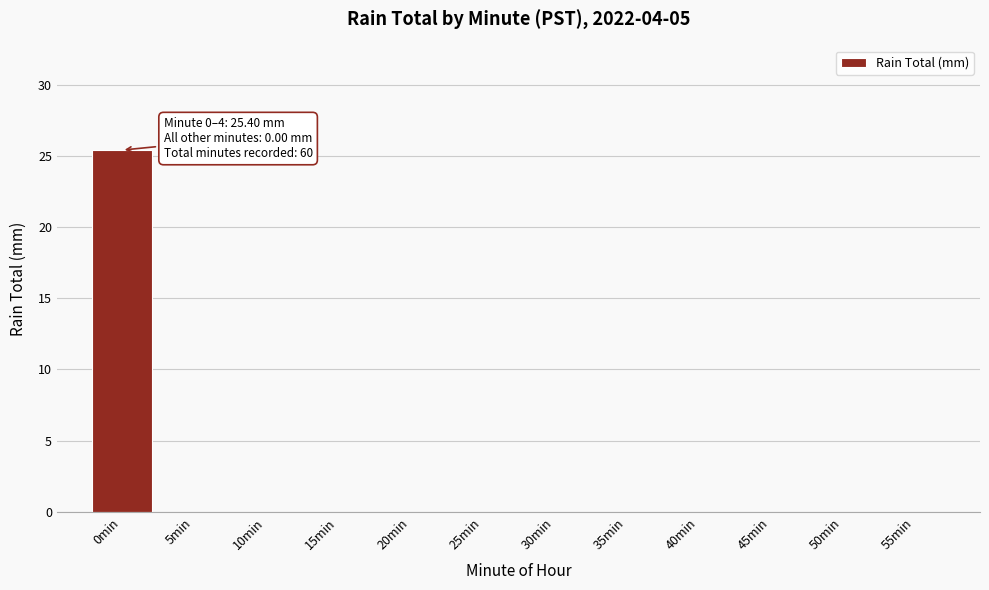

Reading left to right, what are all the values shown in this chart?

0min=25.4	5min=0.0	10min=0.0	15min=0.0	20min=0.0	25min=0.0	30min=0.0	35min=0.0	40min=0.0	45min=0.0	50min=0.0	55min=0.0